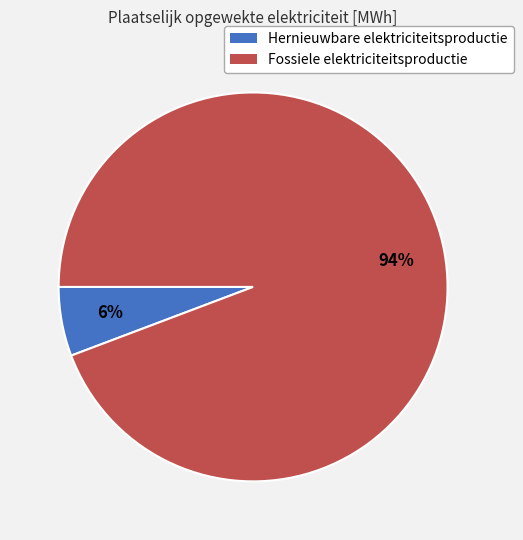

To the nearest percent, what percentage of the pie is Hernieuwbare elektriciteitsproductie?

6%